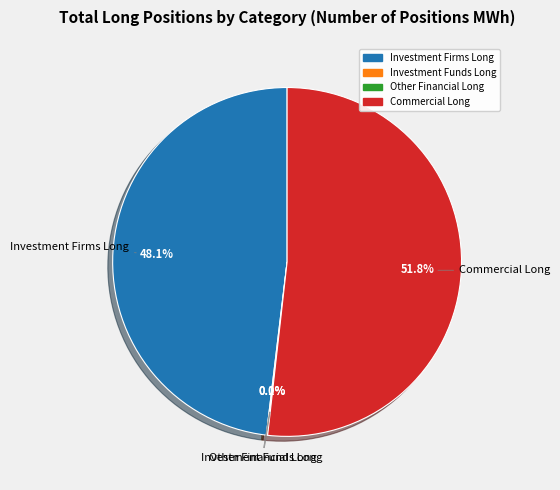

To the nearest percent, what percentage of the pie is Investment Firms Long?

48%